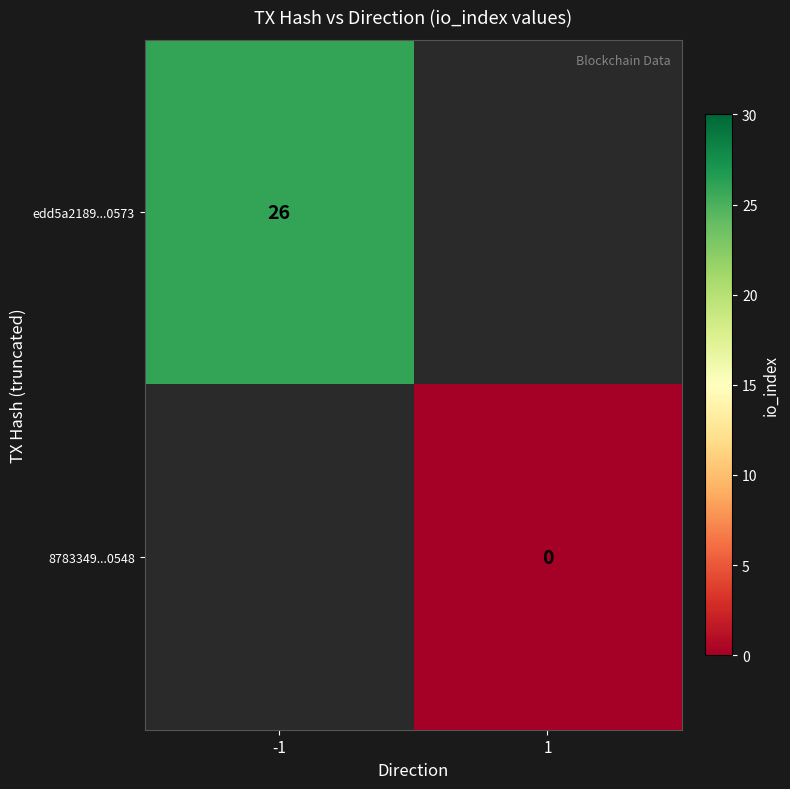

Which category has the lowest value across all series?

1